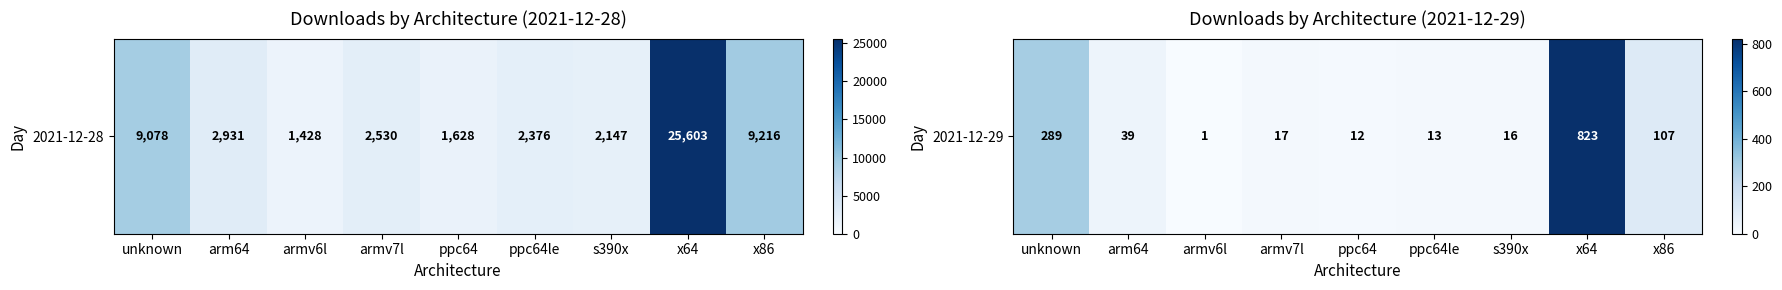

How many values are below 17?

4